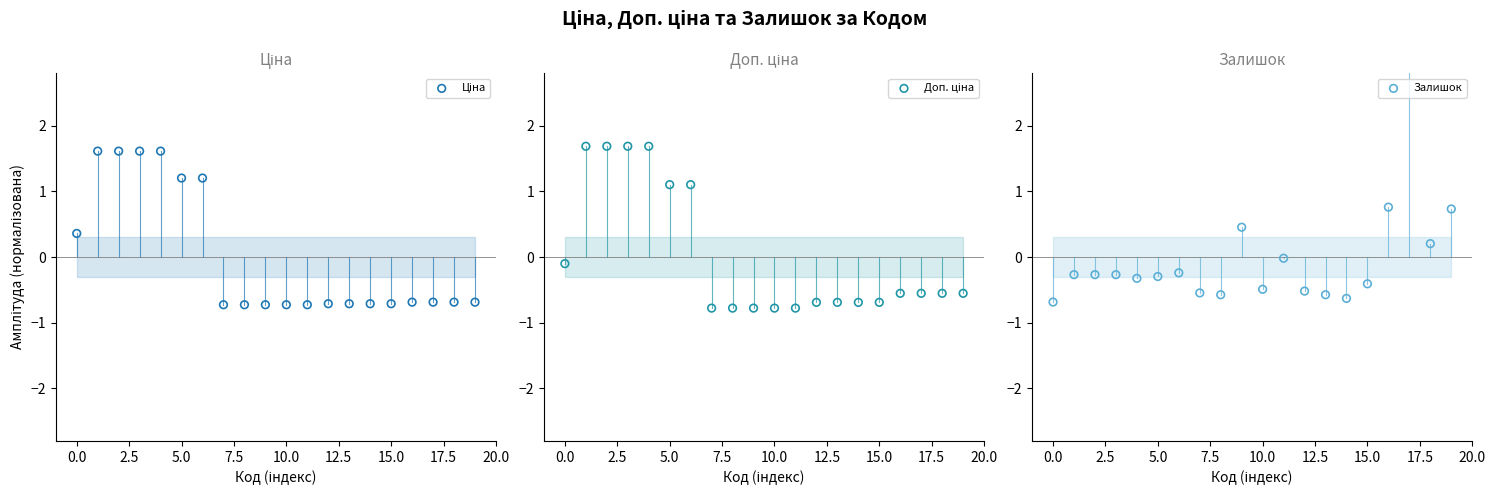

Which series has the largest total across all categories?

Залишок